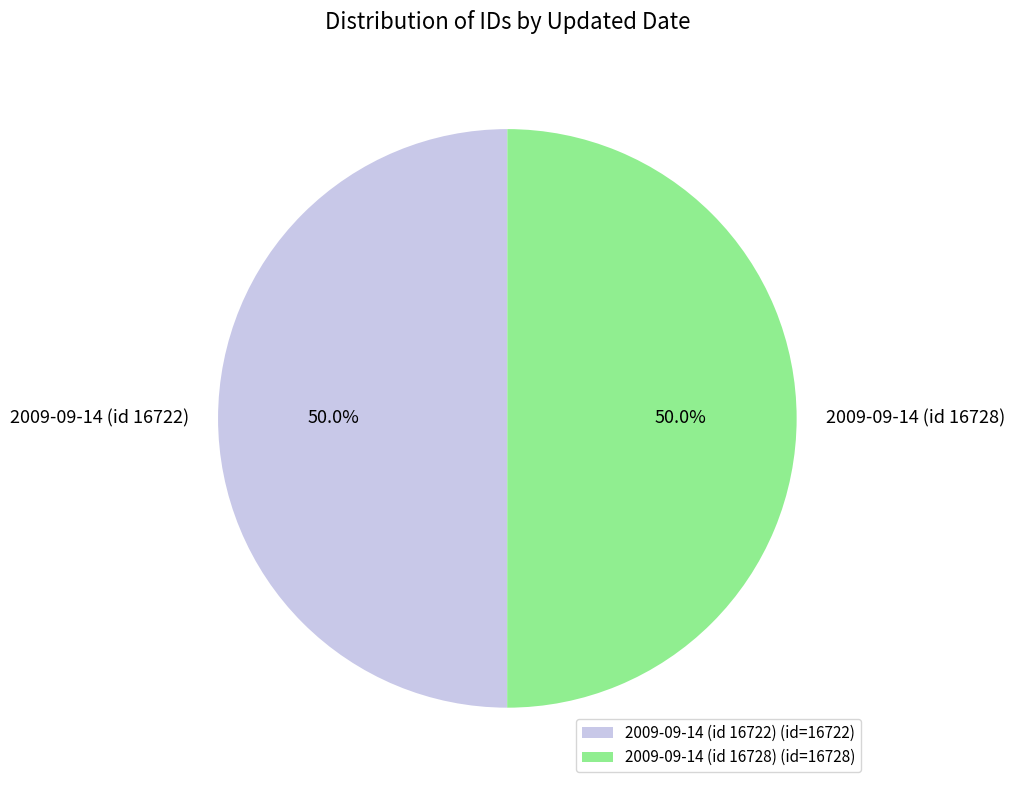

To the nearest percent, what percentage of the pie is 2009-09-14 (id 16722)?

50%